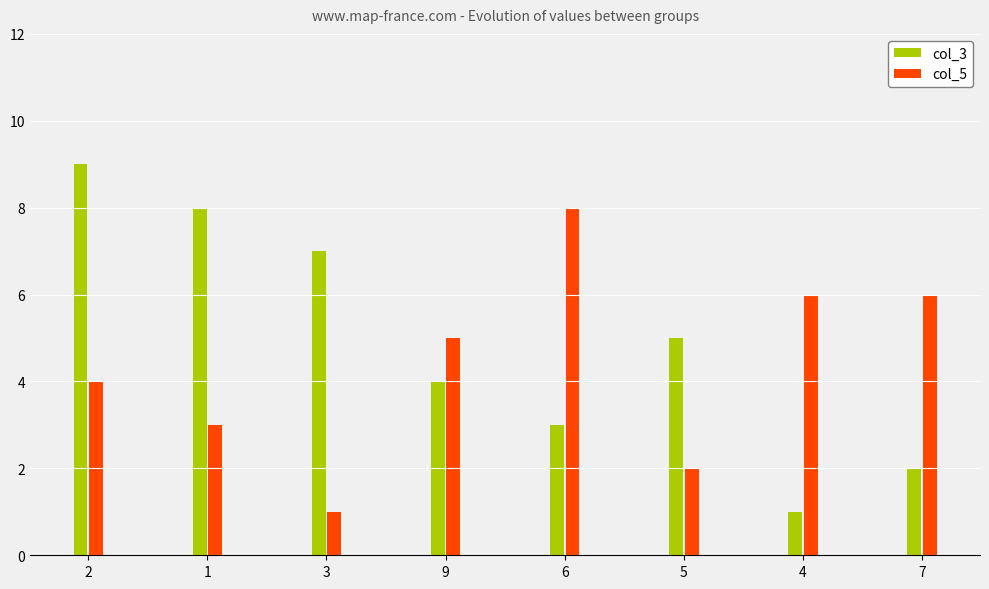

The col_3 series shows 3 at 6. True or false?

True